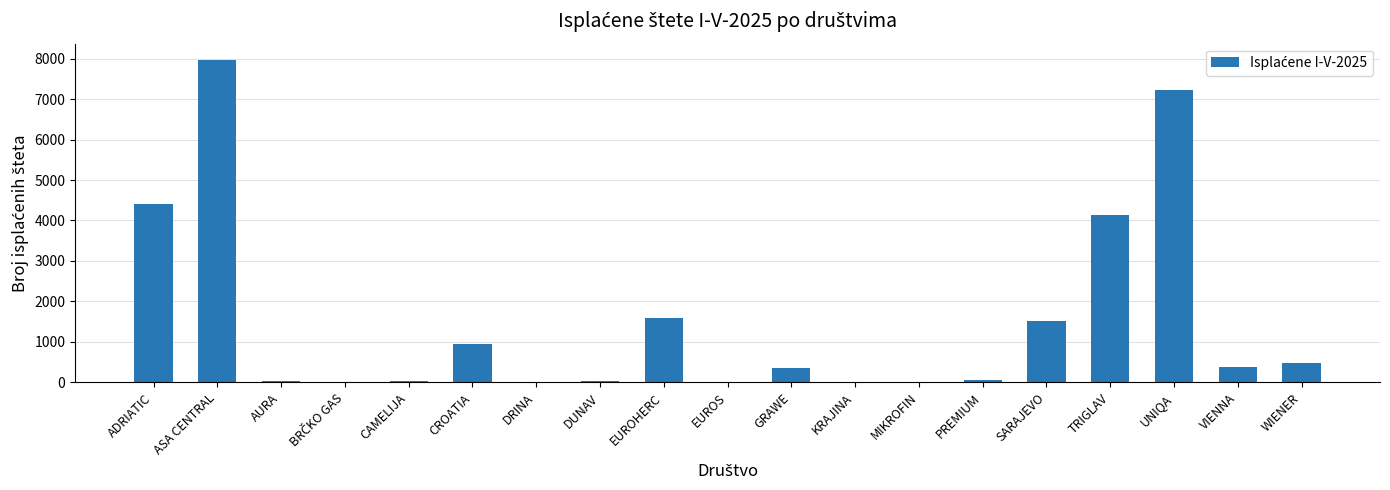

Are the bars horizontal?

No